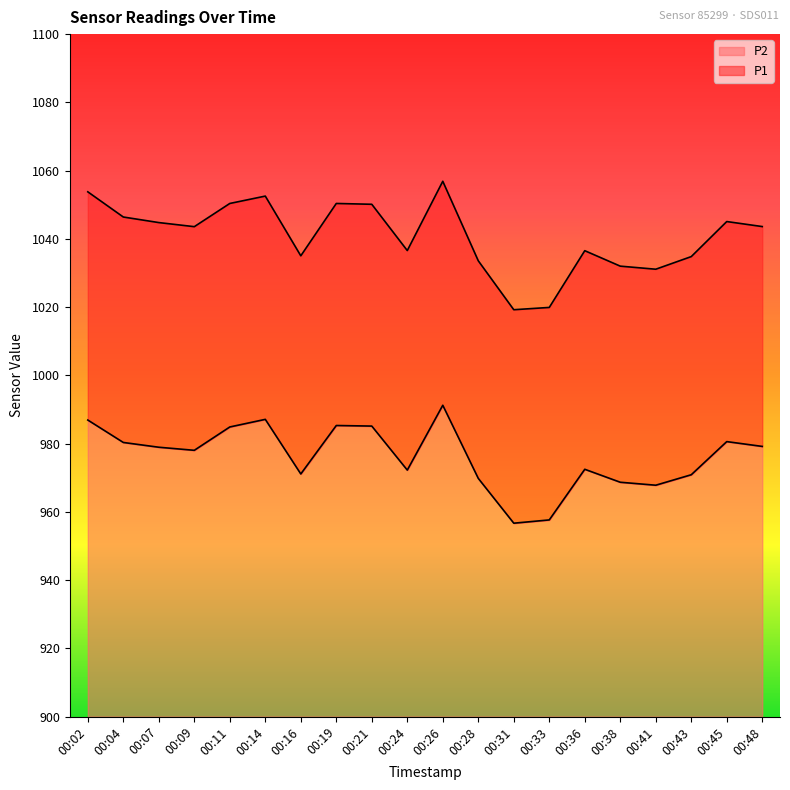

List the labels in order of P1 value, largest first.

00:26, 00:02, 00:14, 00:11, 00:19, 00:21, 00:04, 00:45, 00:07, 00:48, 00:09, 00:24, 00:36, 00:16, 00:43, 00:28, 00:38, 00:41, 00:33, 00:31